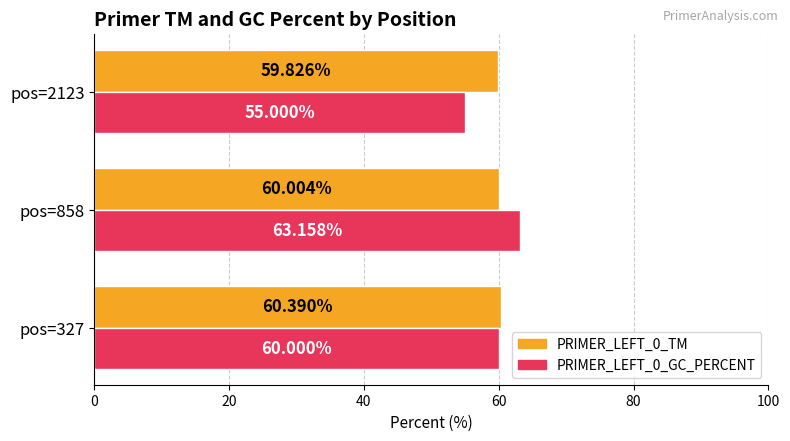

Between pos=327 and pos=2123, which series saw the biggest shift?

PRIMER_LEFT_0_GC_PERCENT